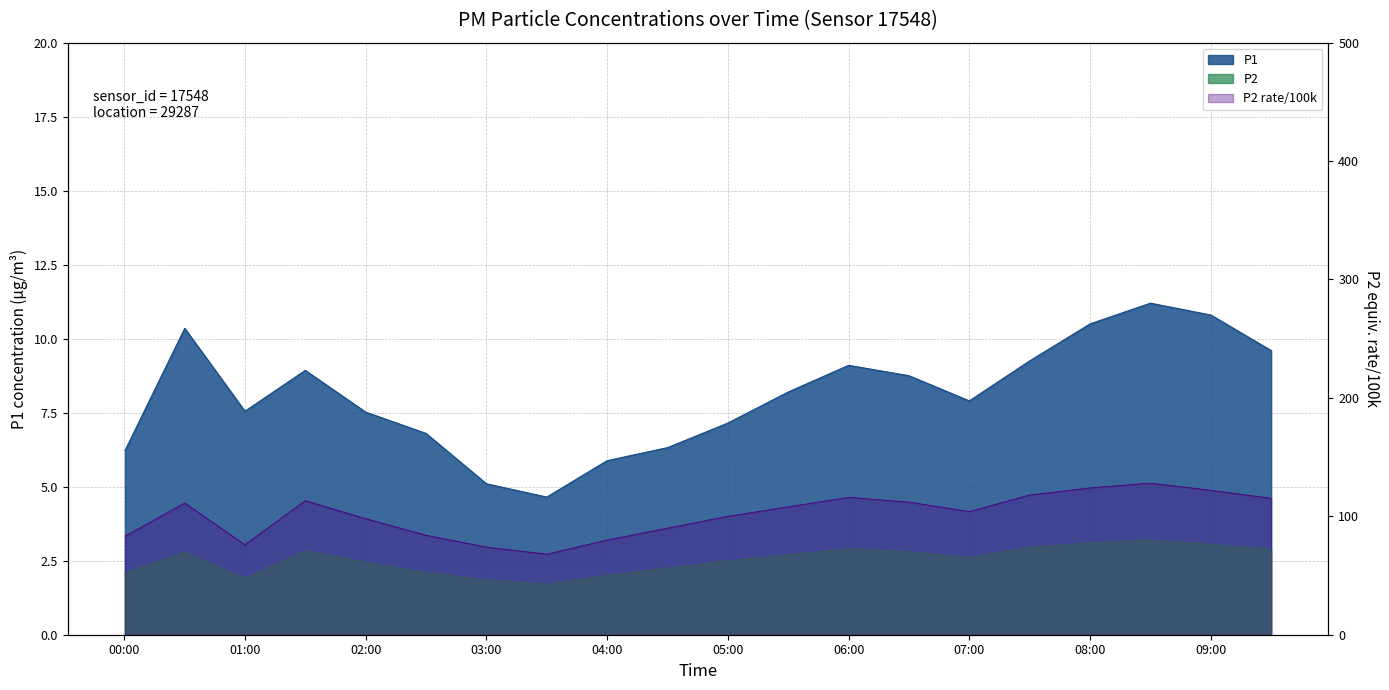

What is the sum of all P2 values?

50.6